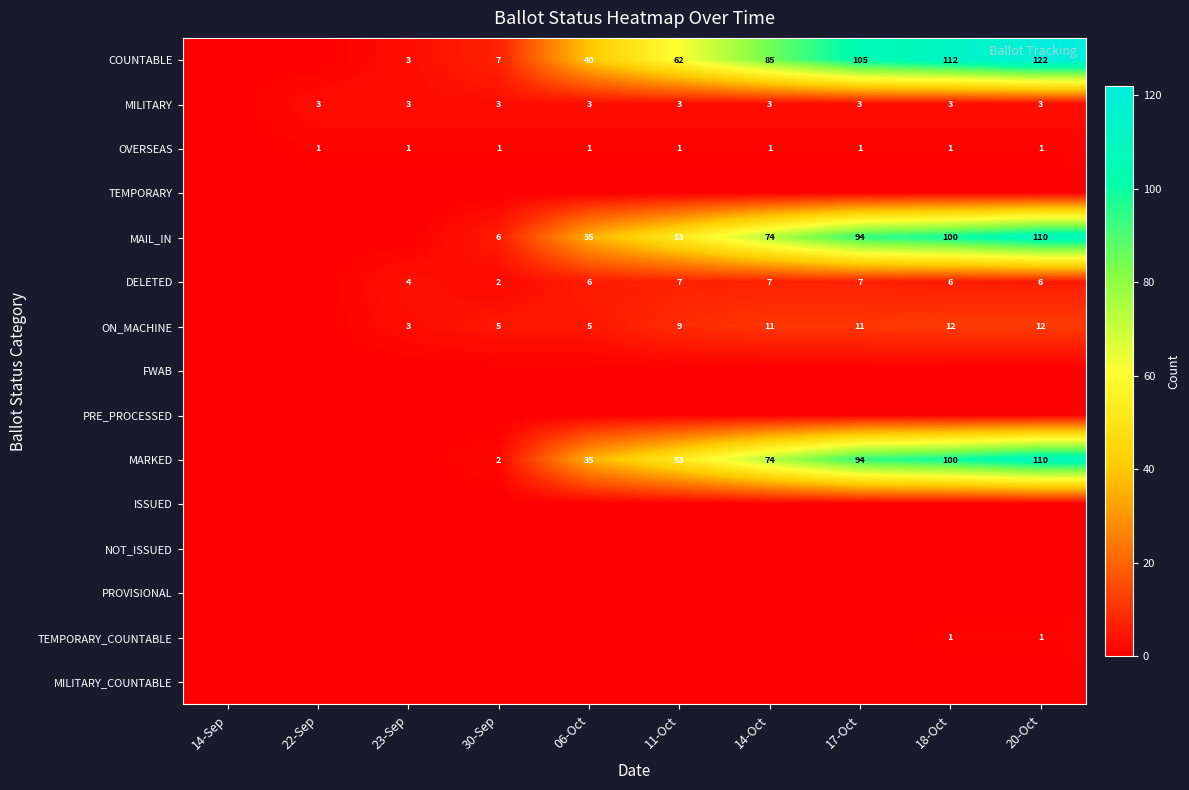

The MILITARY series shows 3 at 20-Oct. True or false?

True